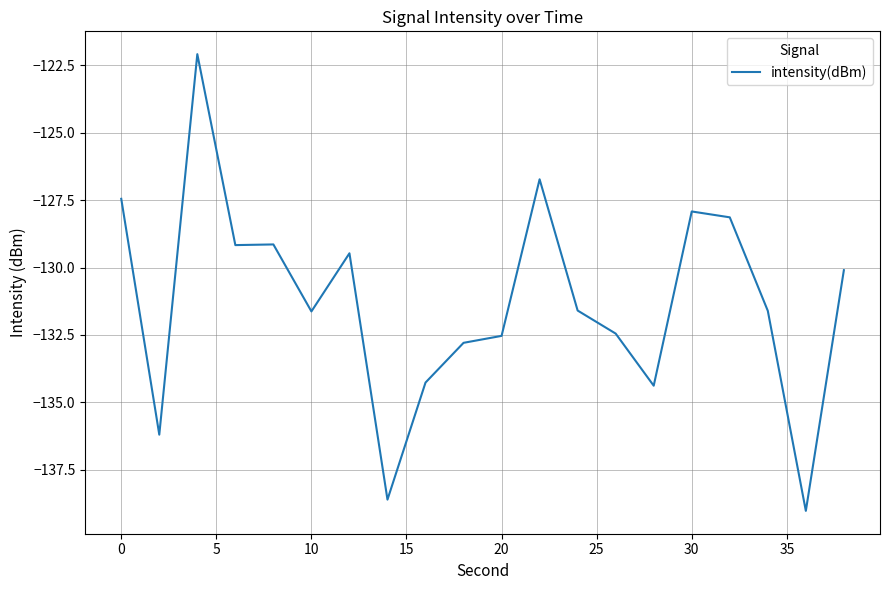

Is this an area chart (filled region under the line)?

No